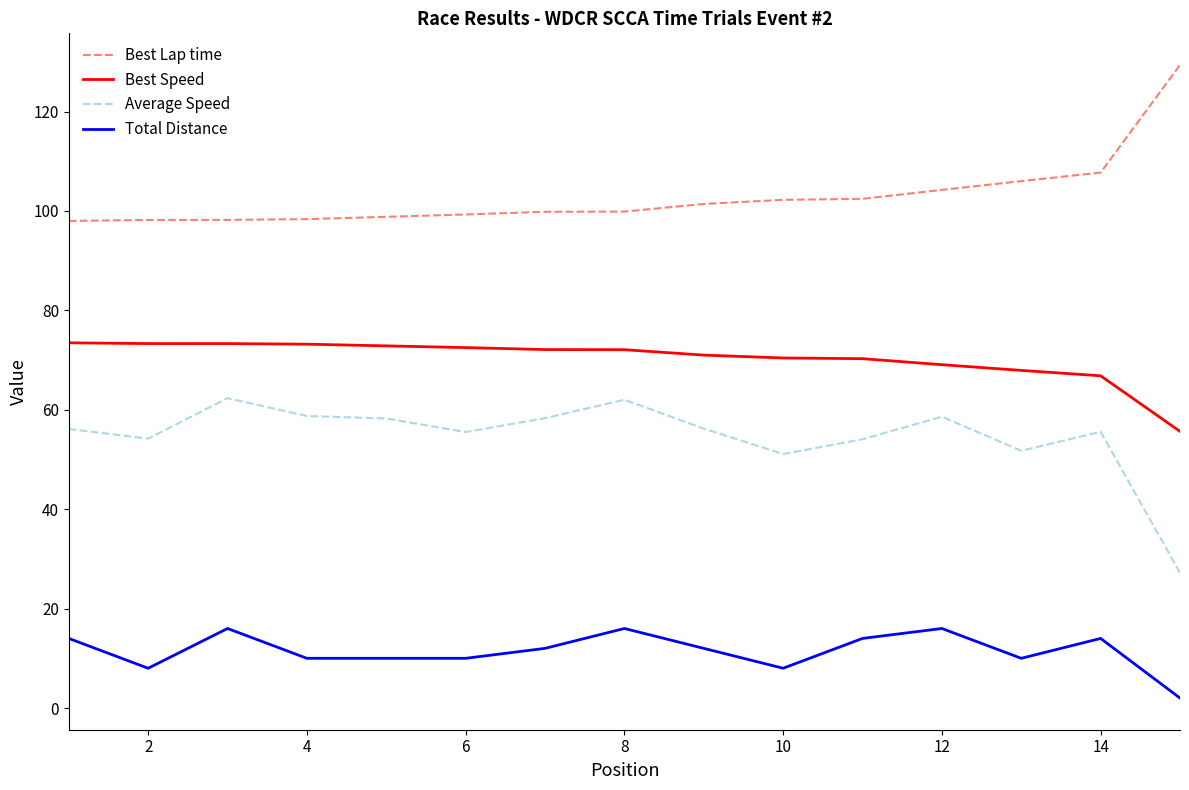

List the series in order of their overall mean, lowest first.

Total Distance, Average Speed, Best Speed, Best Lap time